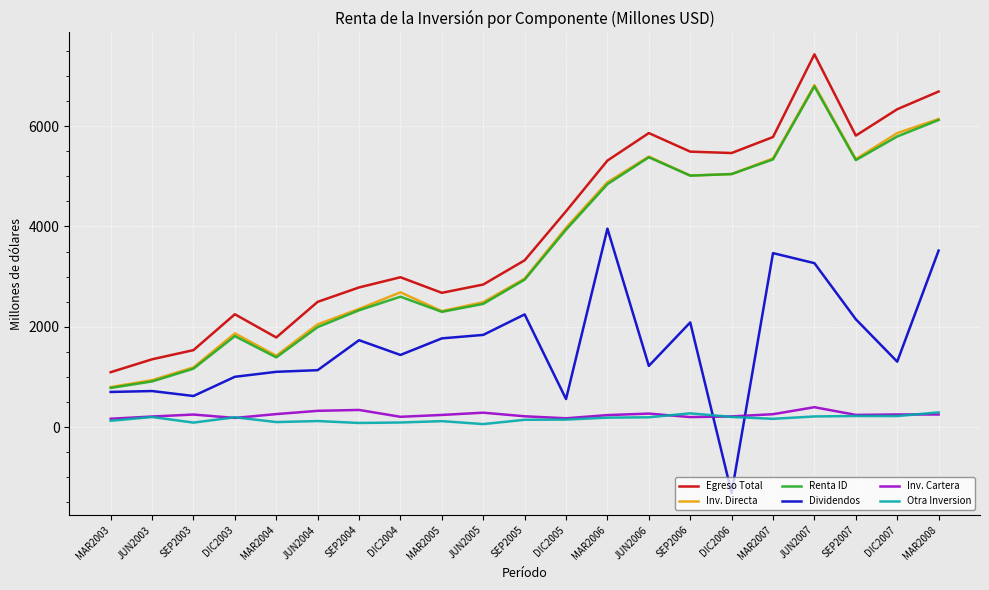

Is it true that Inv. Directa equals 3240.9 at SEP2004?

False